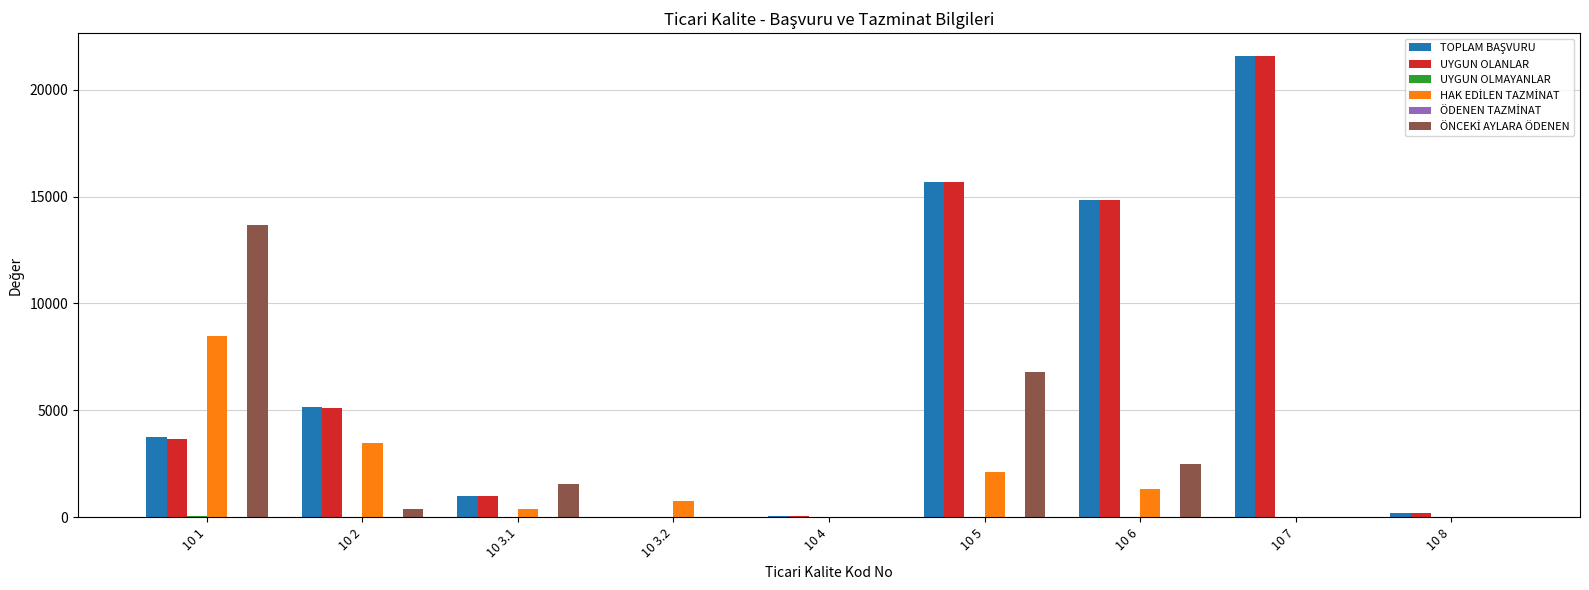

Which label corresponds to the largest value in the chart?

10 7